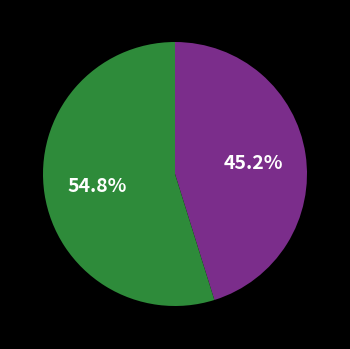

Is there any slice that represents more than half of the pie?

Yes